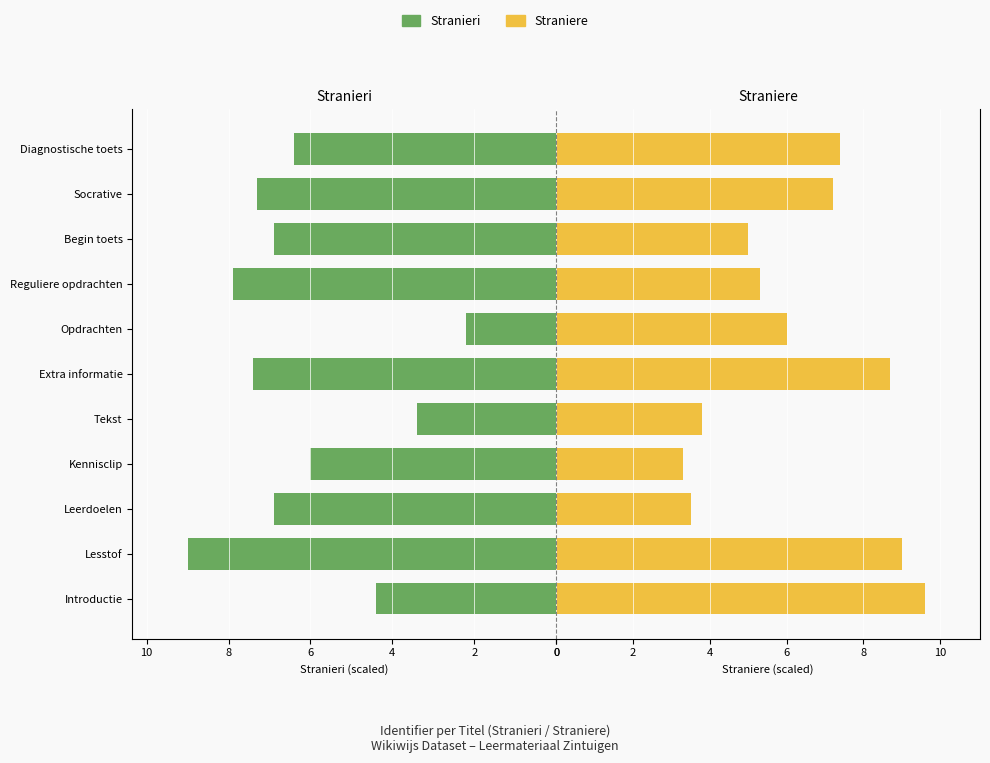

What is the difference between the highest and lowest values at 9?

0.1